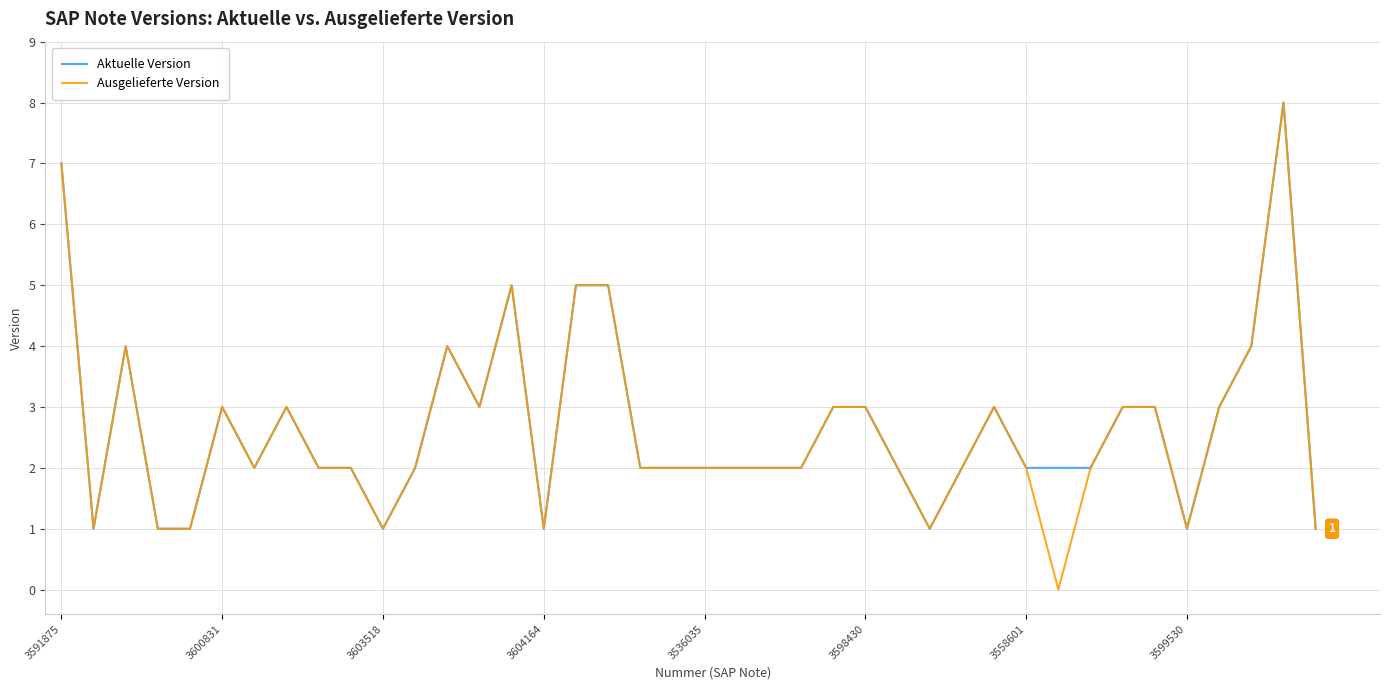

What are all the series names shown in the legend?

Aktuelle Version, Ausgelieferte Version